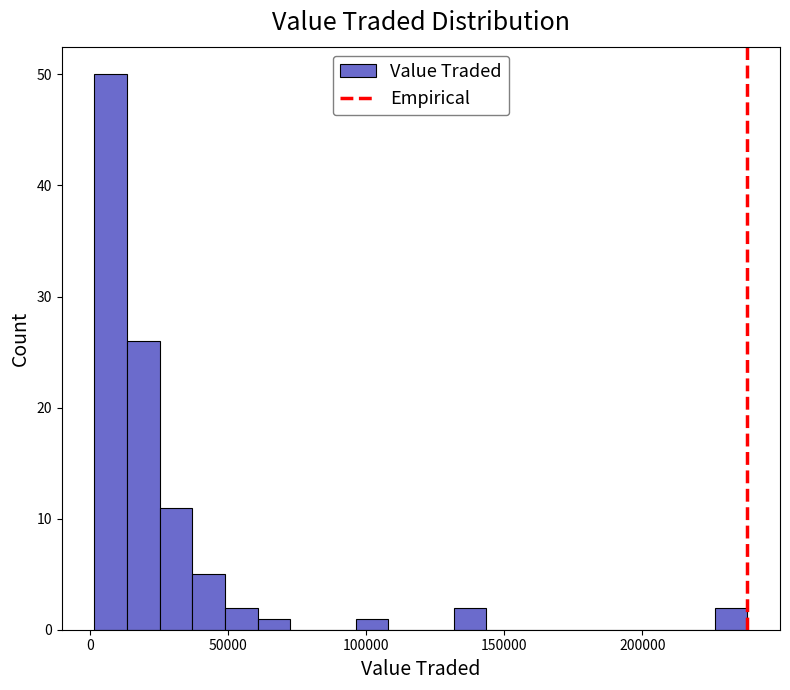

Around what value on the x-axis is the tallest bar? Give the approximate position of its centre, as read against the axis.

5000